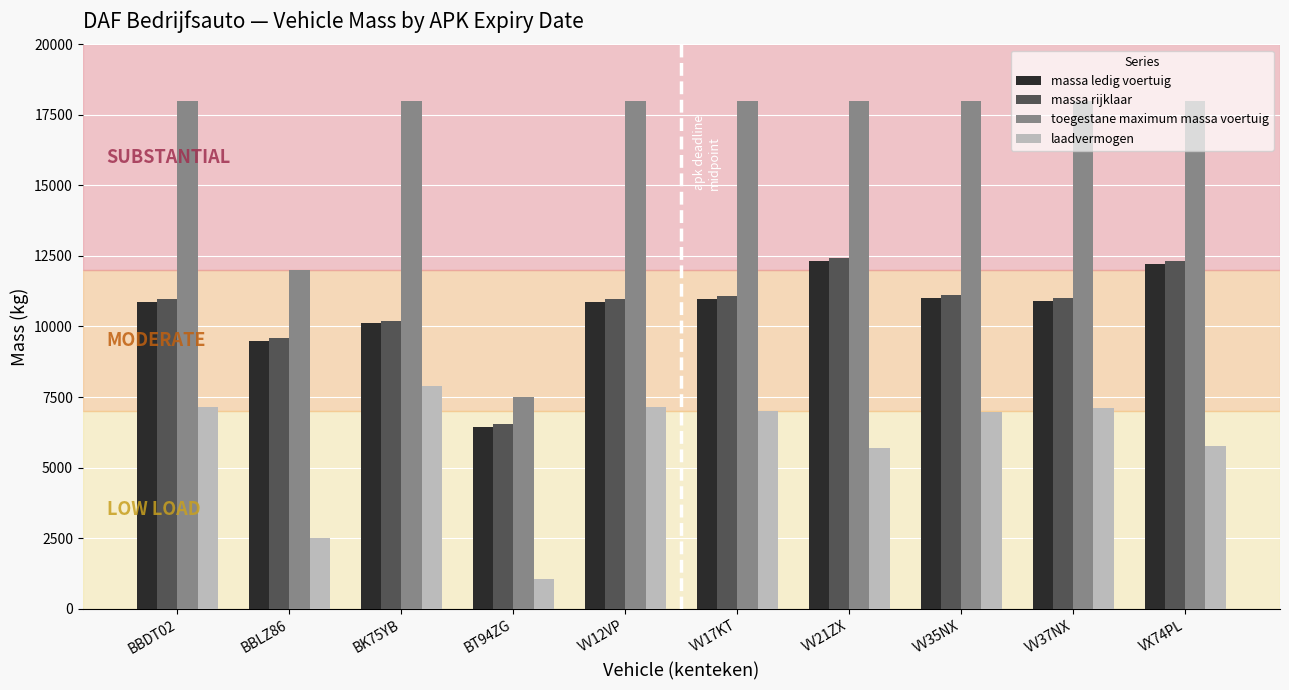

The massa ledig voertuig series shows 6440 at BT94ZG. True or false?

True